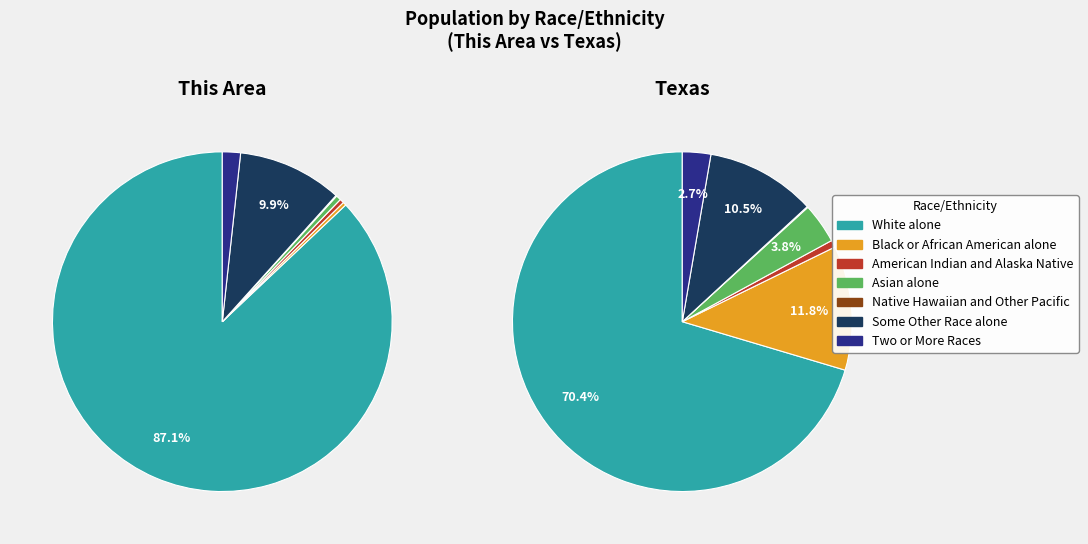

How much of the chart is everything except 5?

90.1%